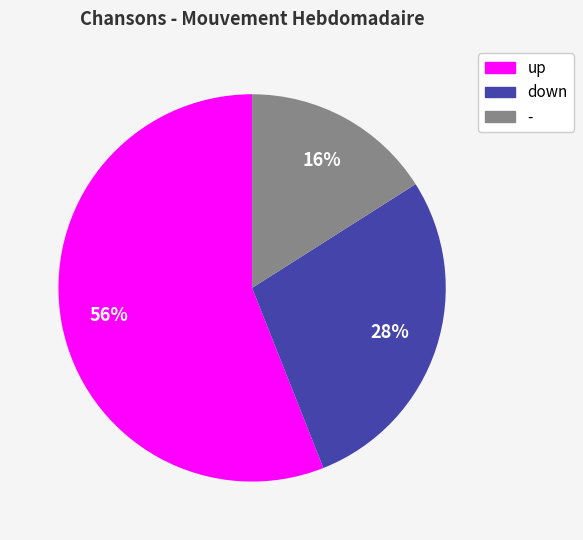

What percentage is the up slice, to the nearest percent?

56%